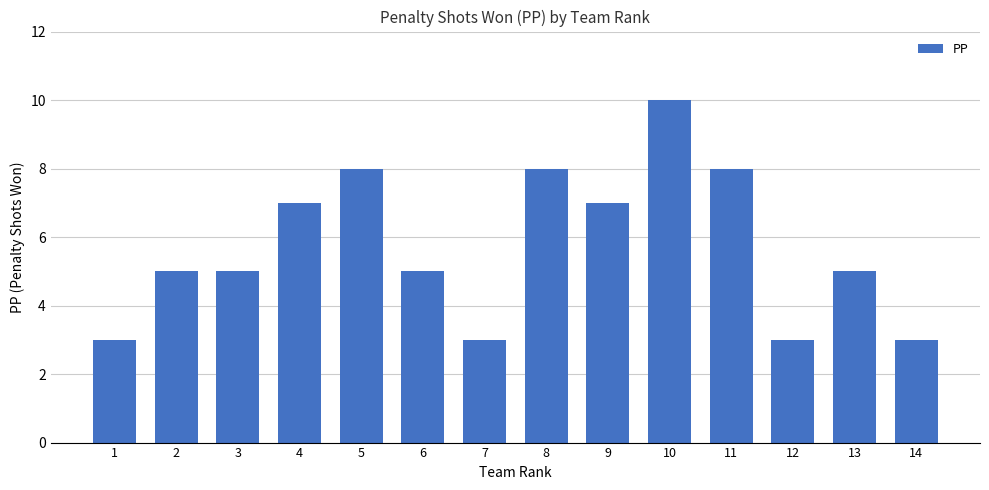

Reading left to right, list all the values displayed in this chart.

3	5	5	7	8	5	3	8	7	10	8	3	5	3